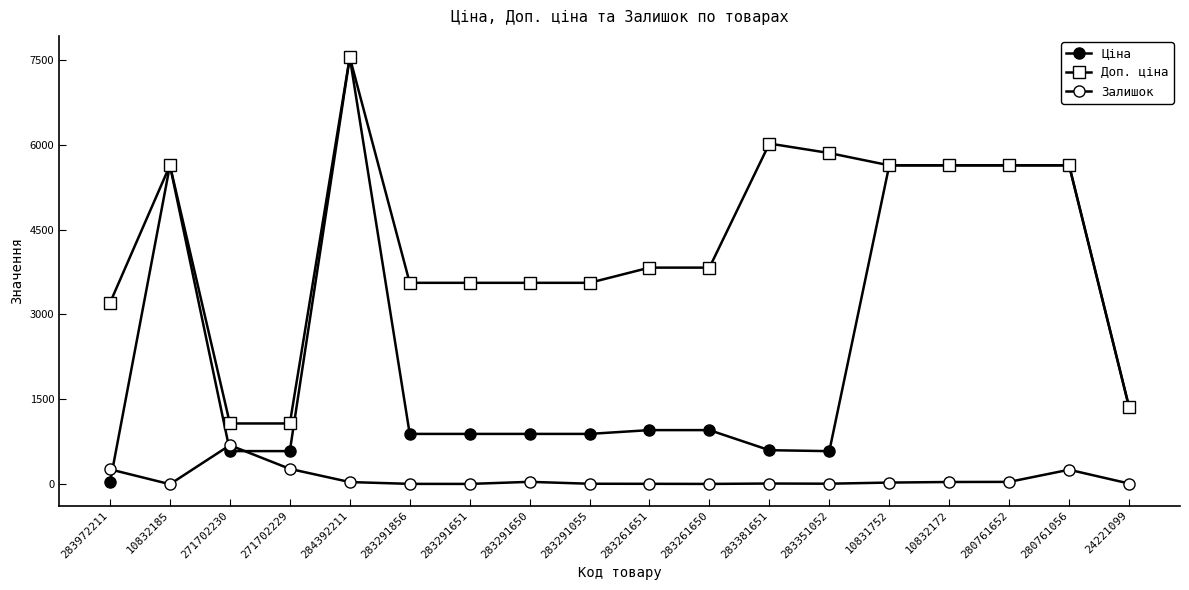

List the series in order of their peak value, lowest first.

Залишок, Ціна, Доп. ціна